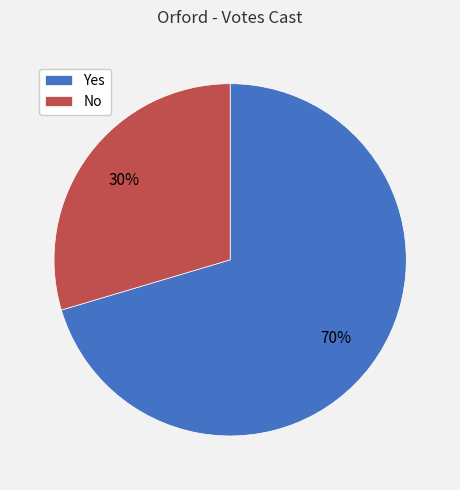

To the nearest percent, what is the average slice percentage?

50%